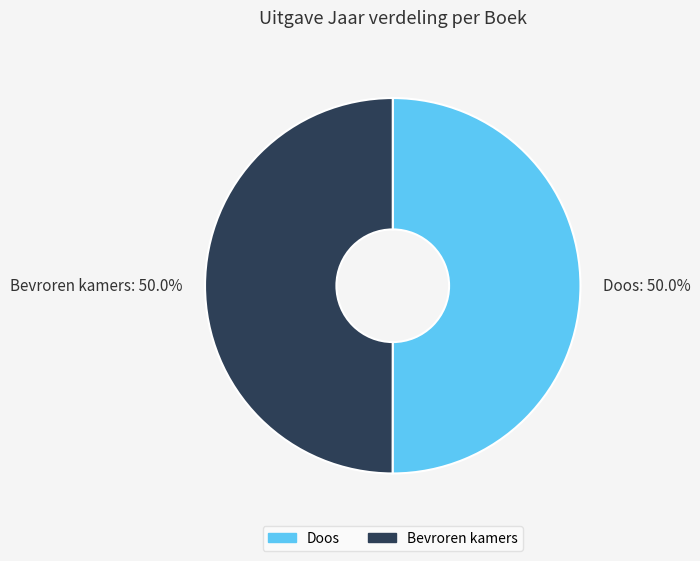

Approximately how many times larger is the value at Bevroren kamers compared to Doos?

1.0